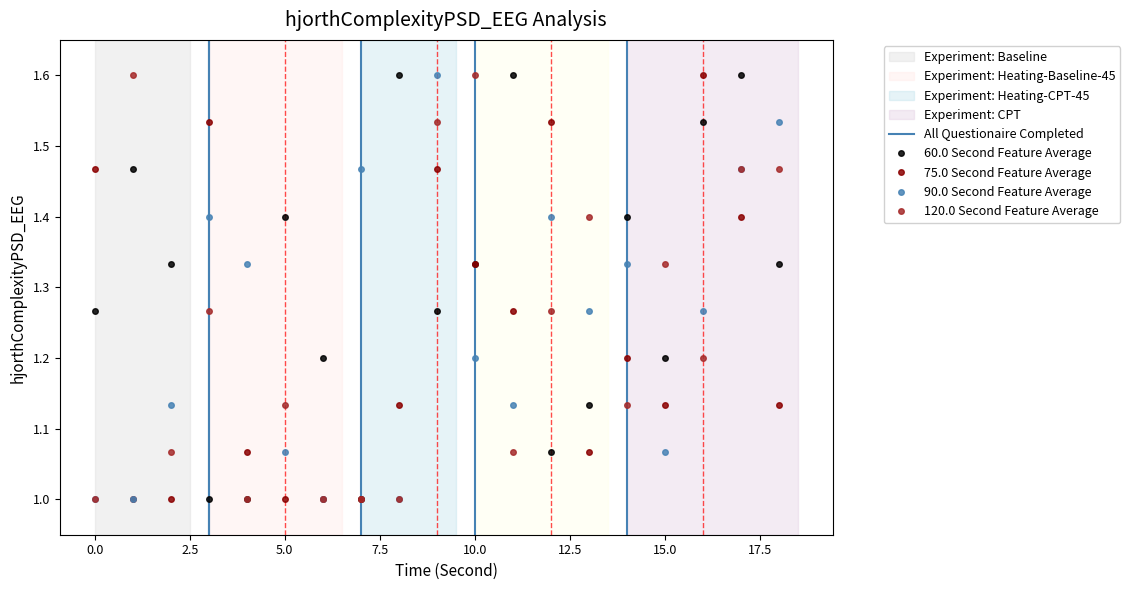

What is the lowest value of the 60.0 Second Feature Average series?

1.0